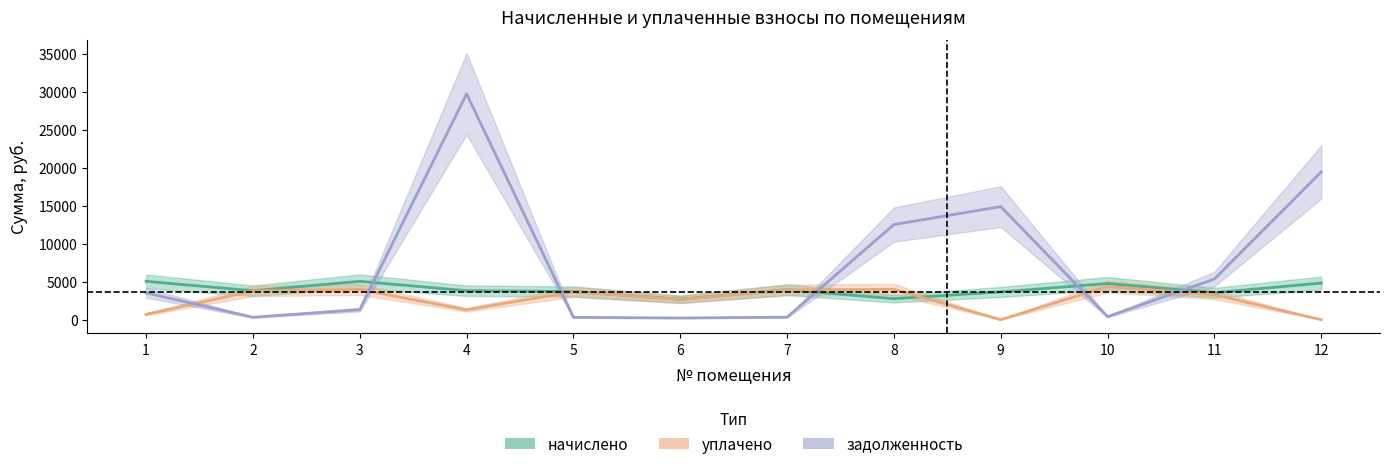

True or false: уплачено has a value of 6757.4 at 2.

False